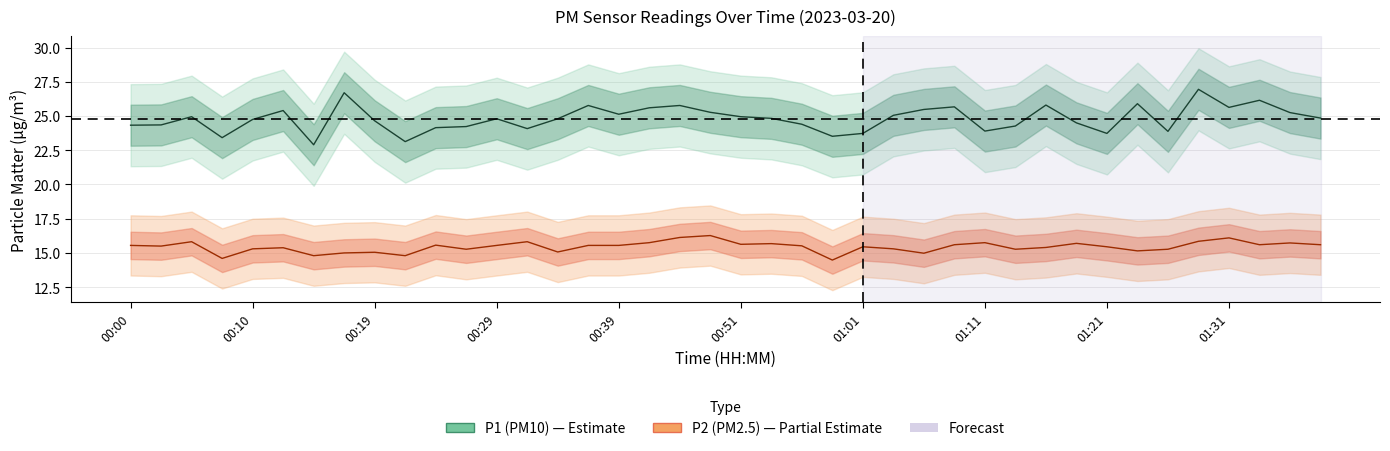

The P2 series shows 22.7 at 01:11. True or false?

False